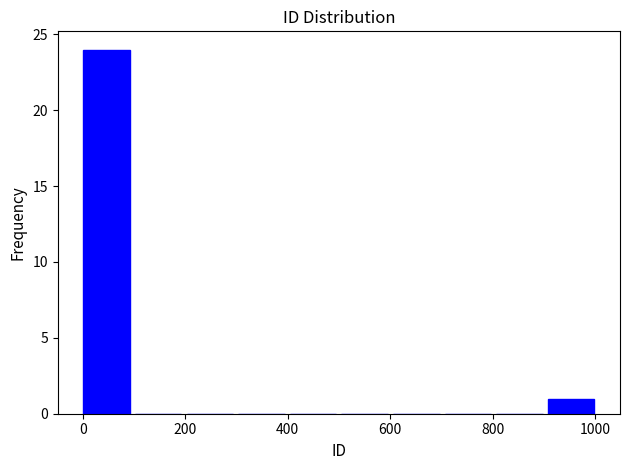

What is the height of the bar covering 0 to 100 on the x-axis? Neither the bar edges nor the heights are printed on the chart, so give them approximately, as read against the axes.

24